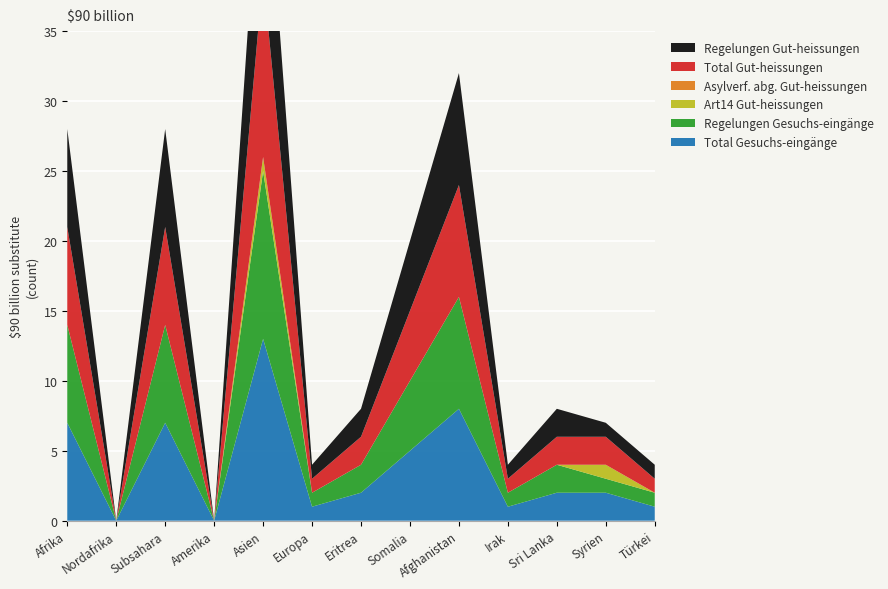

Reading right to left, extract all data points from this chart.

Total Gesuchs-eingänge: 1	2	2	1	8	5	2	1	13	0	7	0	7
Regelungen Gesuchs-eingänge: 1	1	2	1	8	5	2	1	12	0	7	0	7
Art14 Gut-heissungen: 0	1	0	0	0	0	0	0	1	0	0	0	0
Asylverf. abg. Gut-heissungen: 0	0	0	0	0	0	0	0	0	0	0	0	0
Total Gut-heissungen: 1	2	2	1	8	5	2	1	13	0	7	0	7
Regelungen Gut-heissungen: 1	1	2	1	8	5	2	1	12	0	7	0	7